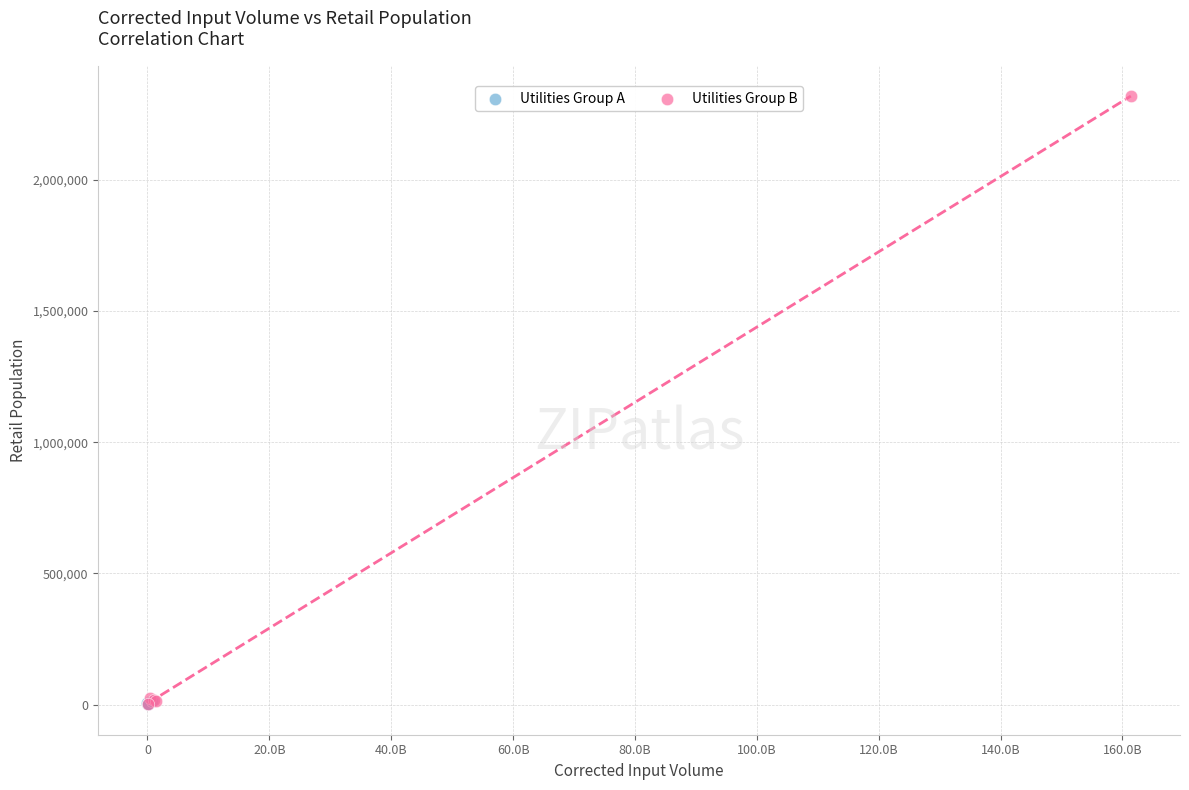

What are all the series names shown in the legend?

Utilities Group A, Utilities Group B